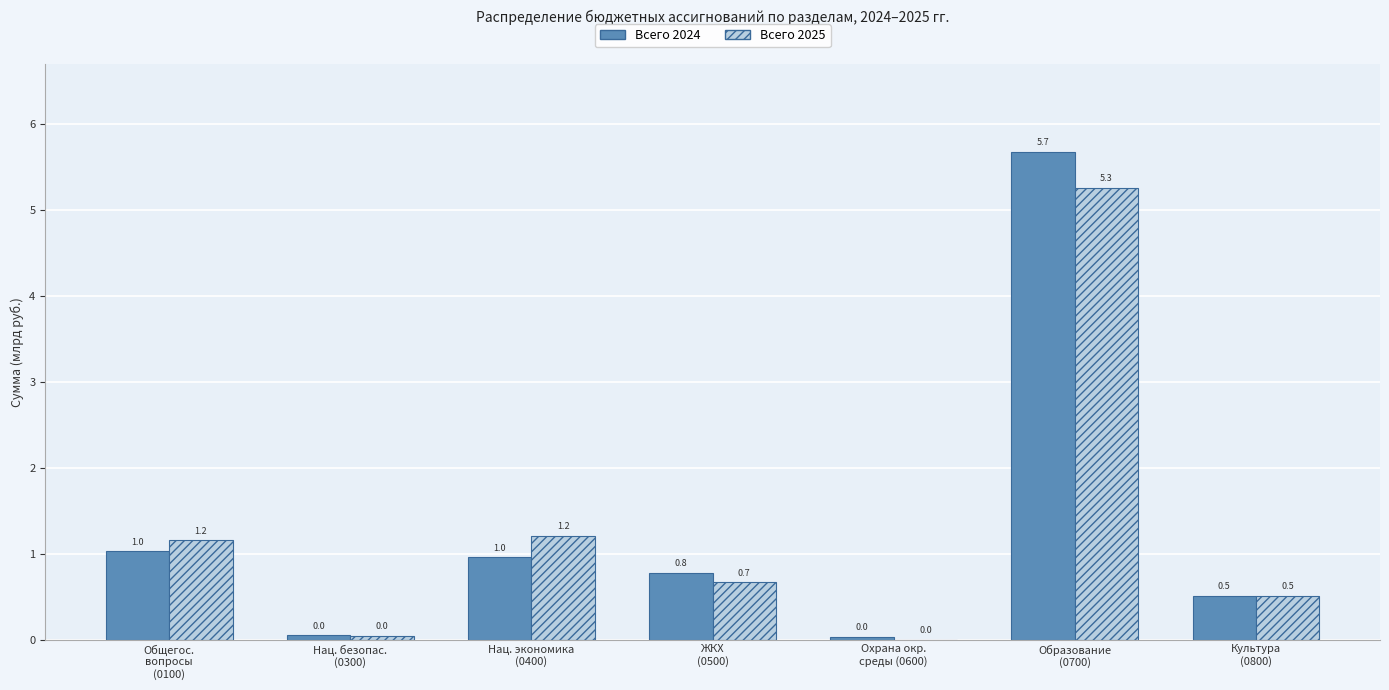

Which series has the largest range (max minus min)?

Всего 2024